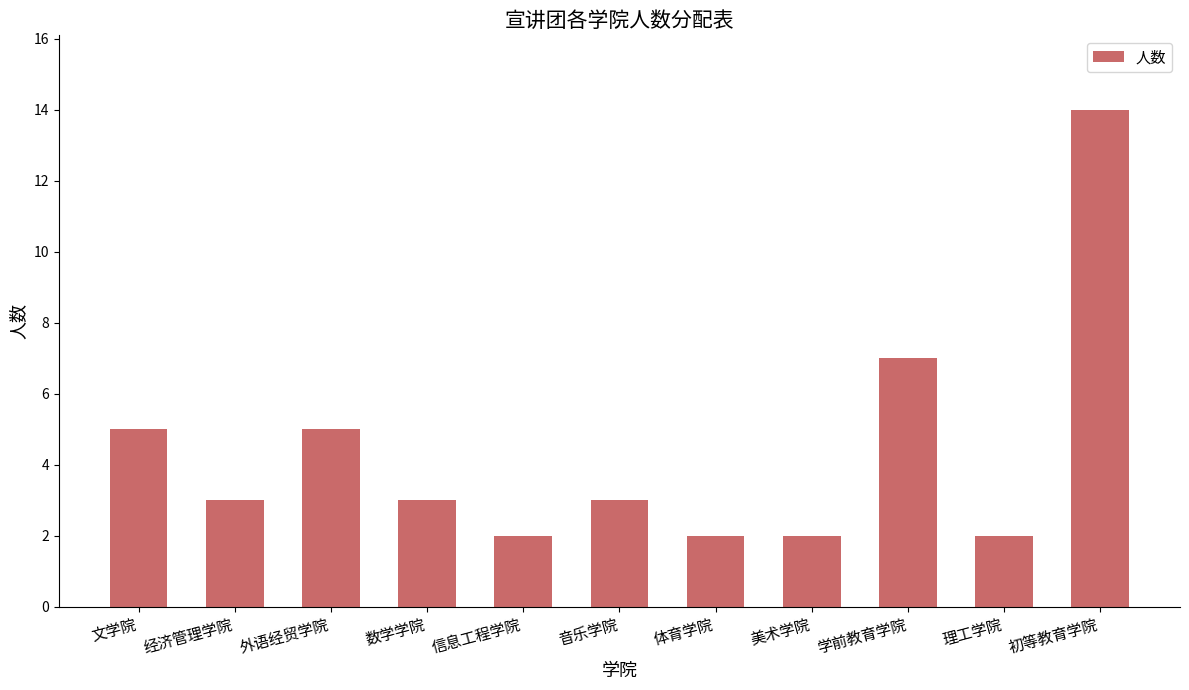

Reading right to left, transcribe all the data shown in this chart.

初等教育学院=14	理工学院=2	学前教育学院=7	美术学院=2	体育学院=2	音乐学院=3	信息工程学院=2	数学学院=3	外语经贸学院=5	经济管理学院=3	文学院=5